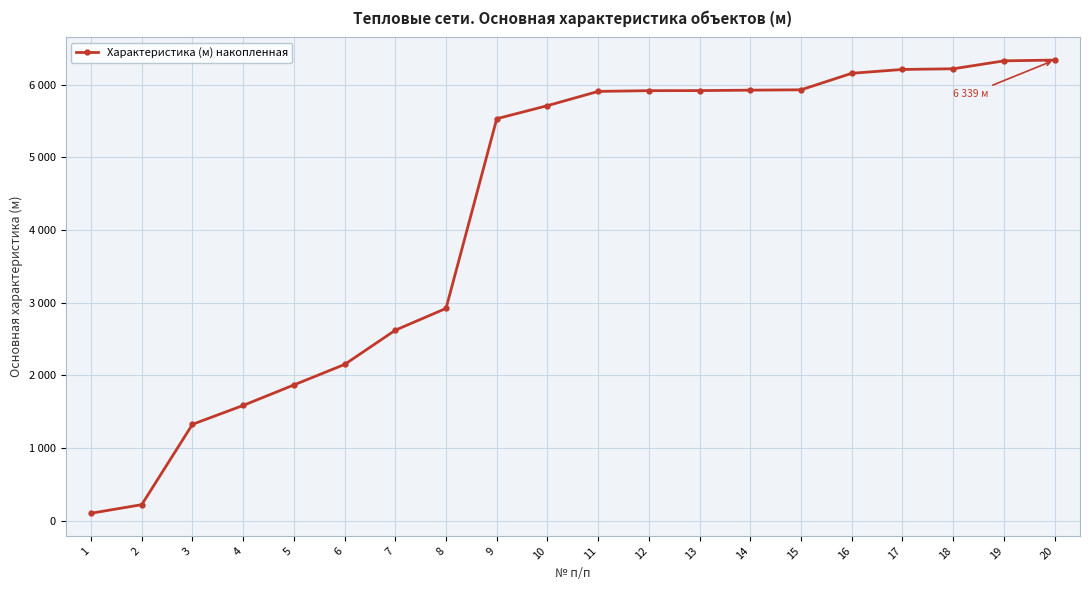

Is this an area chart (filled region under the line)?

No